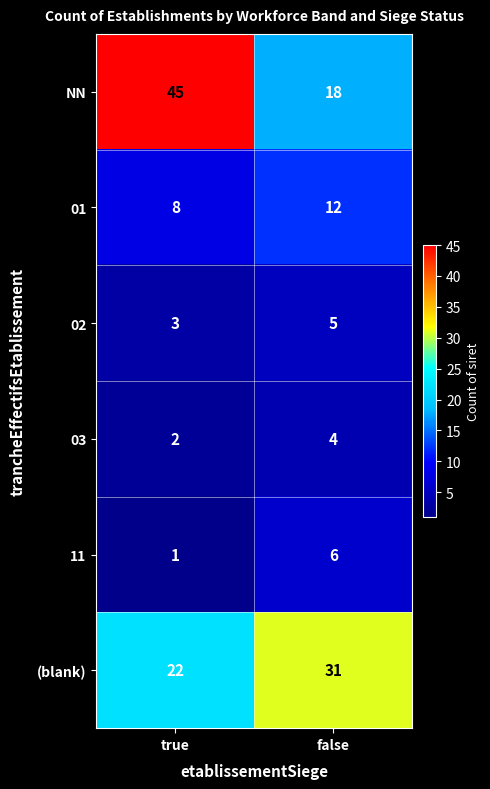

Which series has the largest range (max minus min)?

NN